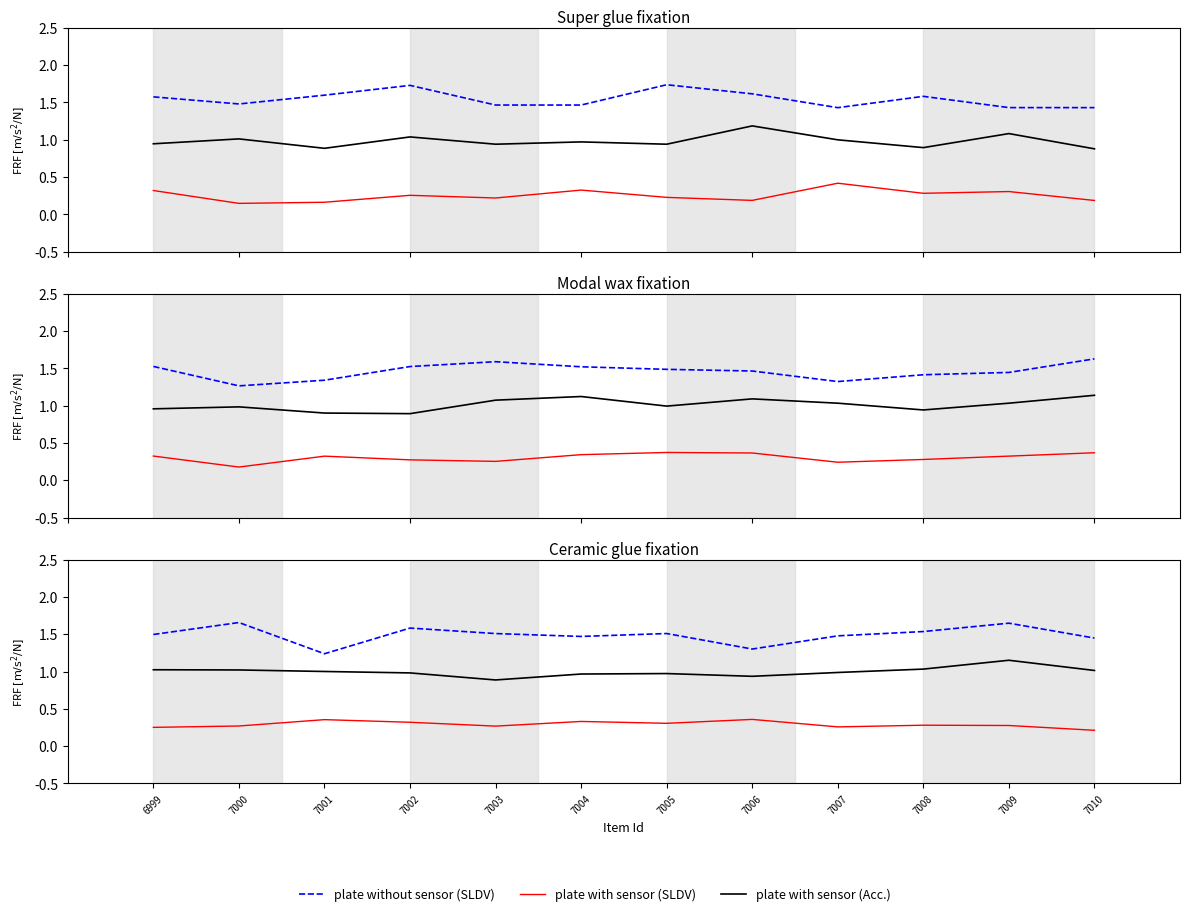

Between 7003 and 6999, which is larger?

7003